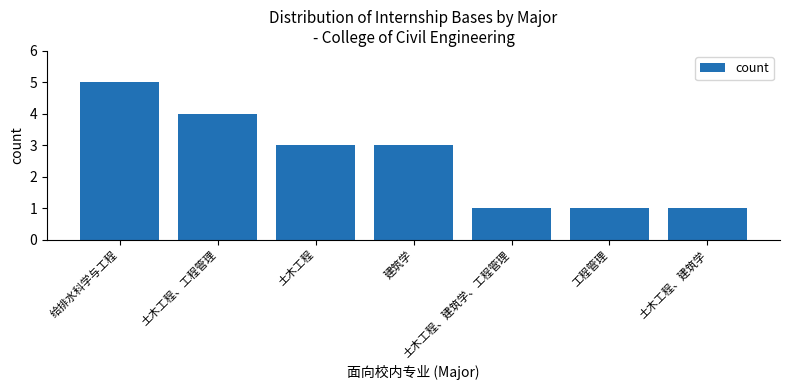

What position from the left is 土木工程、建筑学、工程管理?

5